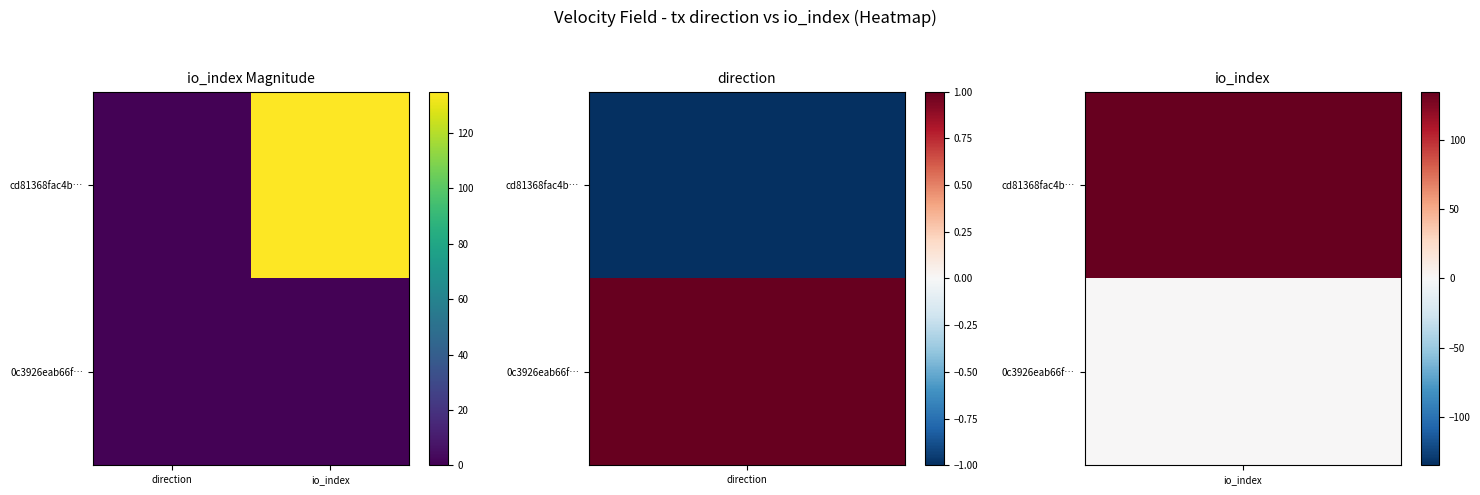

Reading left to right, transcribe all the data shown in this chart.

cd81368fac4b…: direction=1	io_index=135
0c3926eab66f…: direction=1	io_index=1